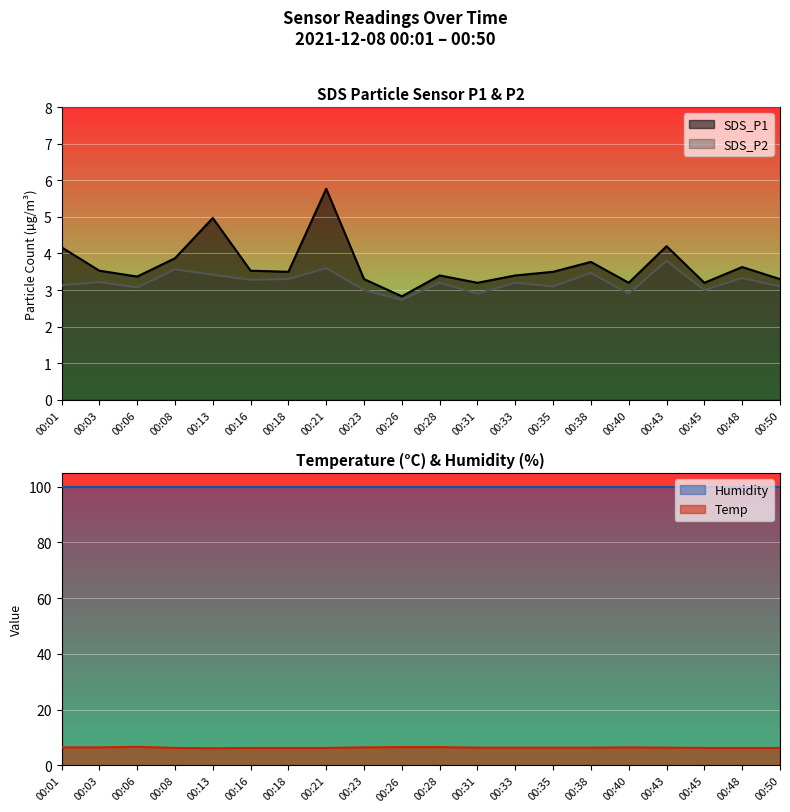

At which label is SDS_P1 closest to 4?

00:08